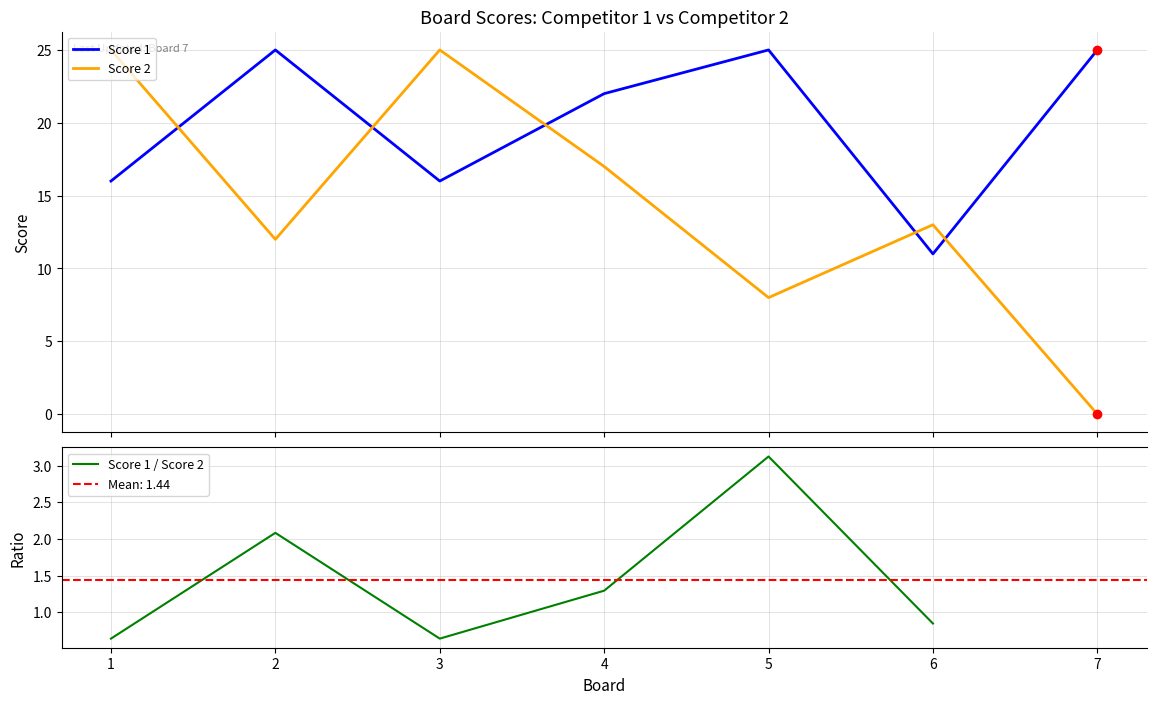

What are all the series names shown in the legend?

Score 1, Score 2, Score 1 / Score 2